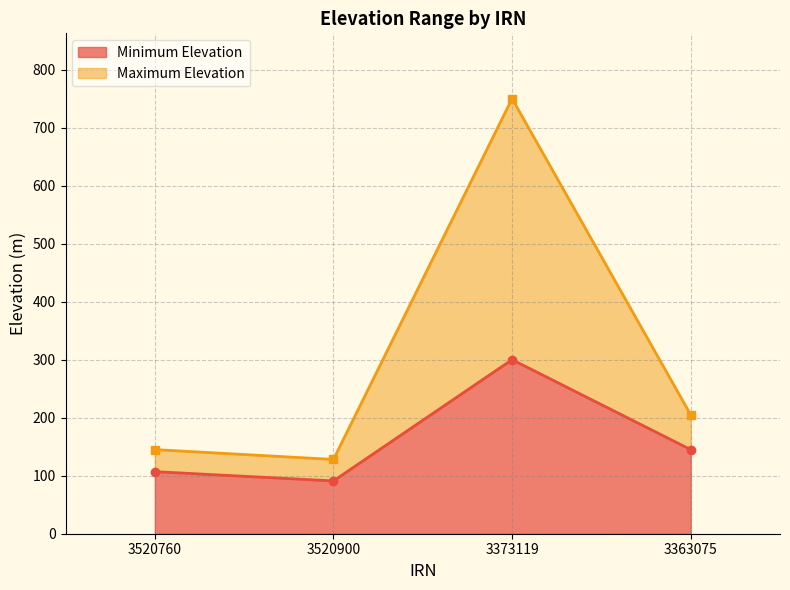

True or false: Maximum Elevation and Minimum Elevation intersect in this chart.

False